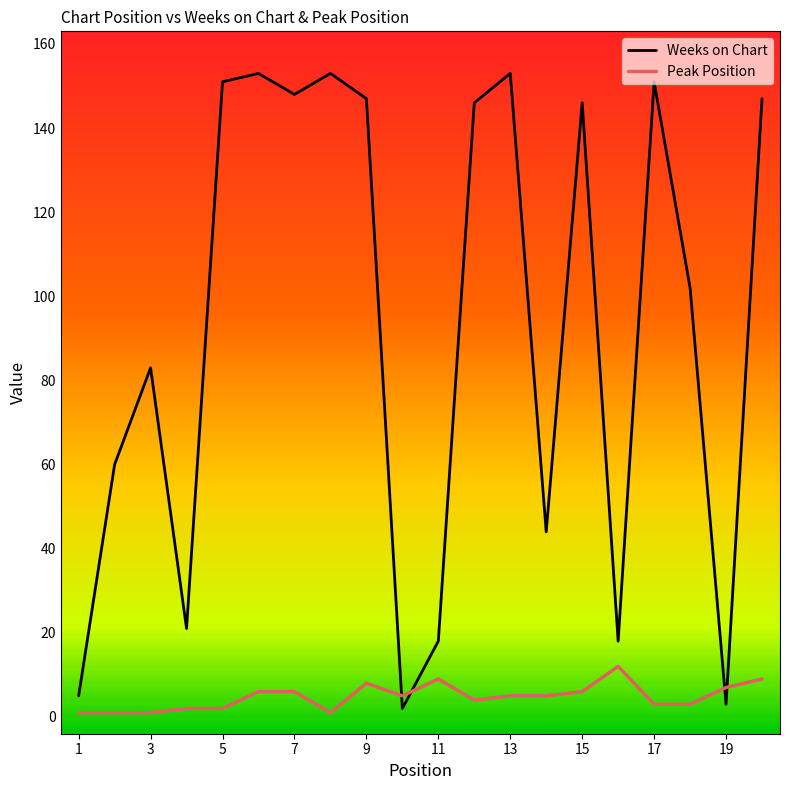

Rank the series by their average value, from highest to lowest.

Weeks on Chart, Peak Position